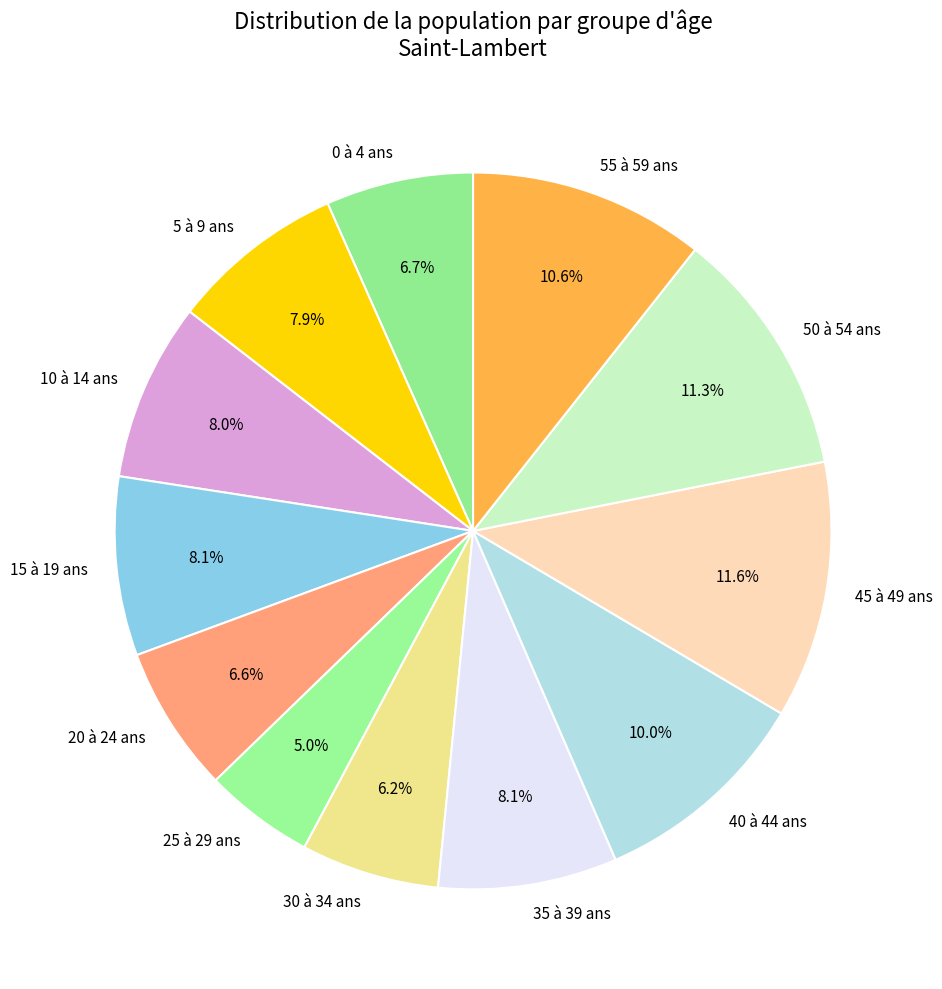

Which slice is the smallest?

25 à 29 ans